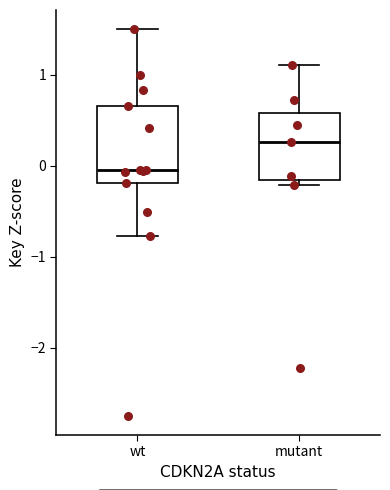

Reading left to right, transcribe this box plot: for each box, give where its median line is, the range the box spans, and where its two whiskers end, as read against the y-axis. The values are not printed on the chart, so give them approximately, as read against the axis.

wt: median 0.0, box -0.2 to 0.7, whiskers -0.8 to 1.5
mutant: median 0.3, box -0.2 to 0.6, whiskers -0.2 (just below the box's lower edge) to 1.1